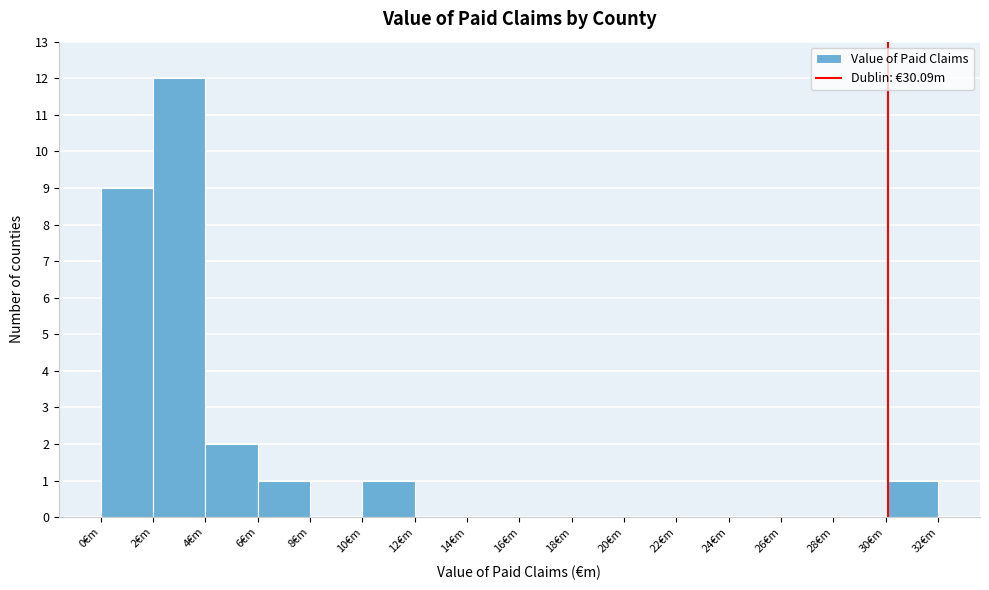

How tall is the bar that spans 30 to 32 on the x-axis? The values are not printed on the chart, so give them approximately, as read against the axis.

1